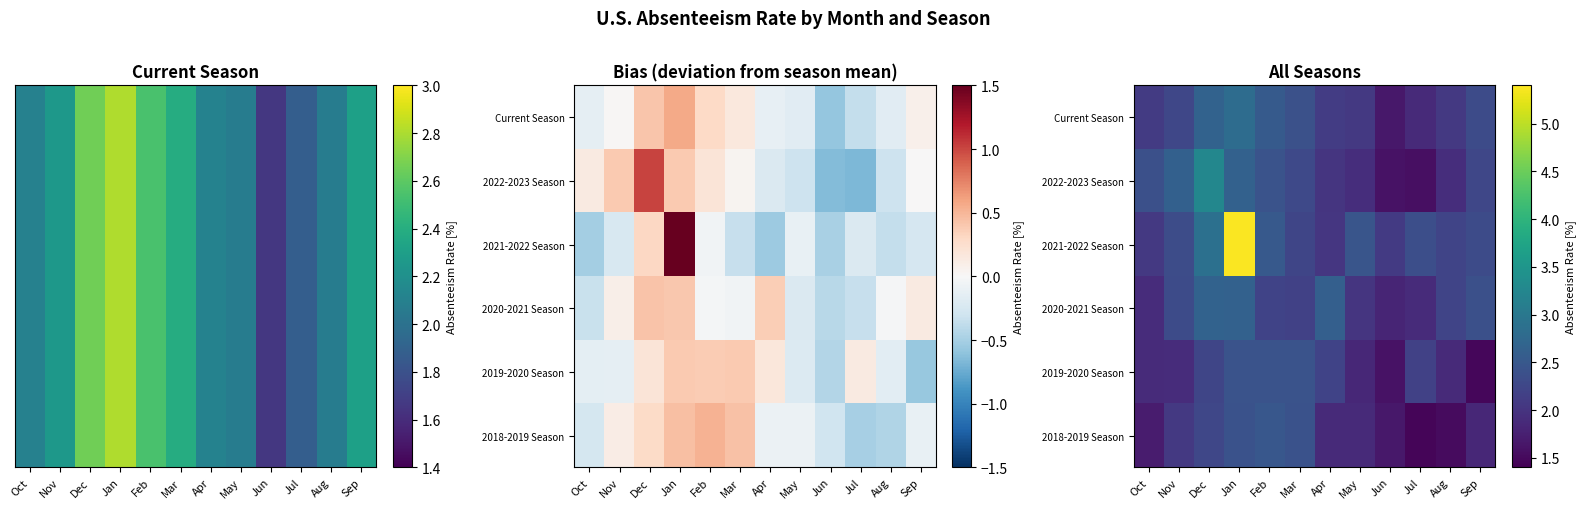

What is the sum of the 2018-2019 Season values at Aug and Sep?

3.4